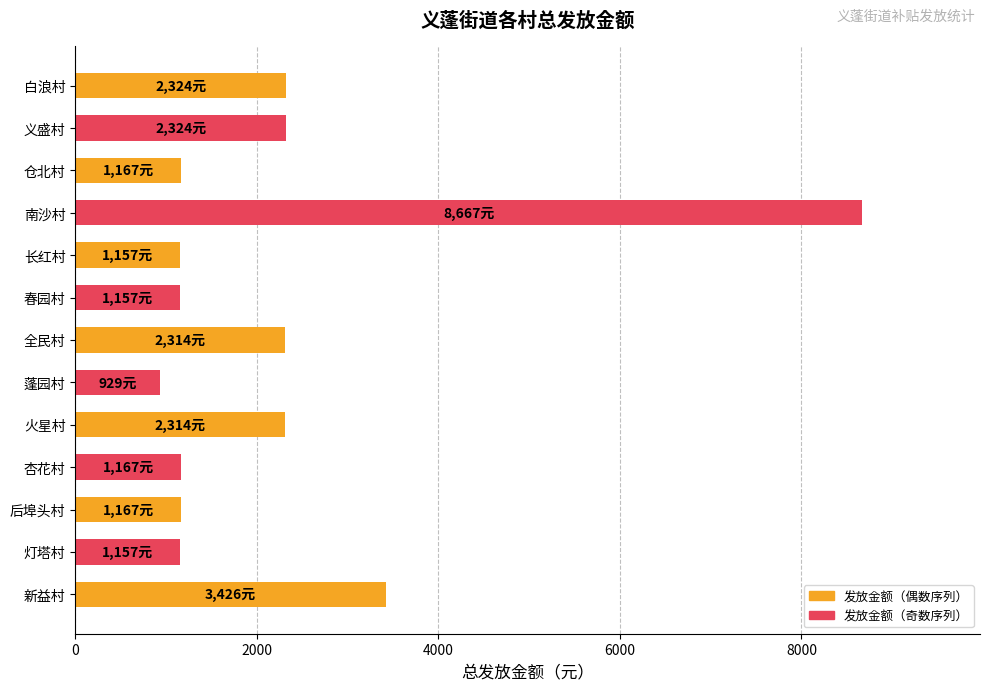

Is it true that the value at 杏花村 is 1167?

True